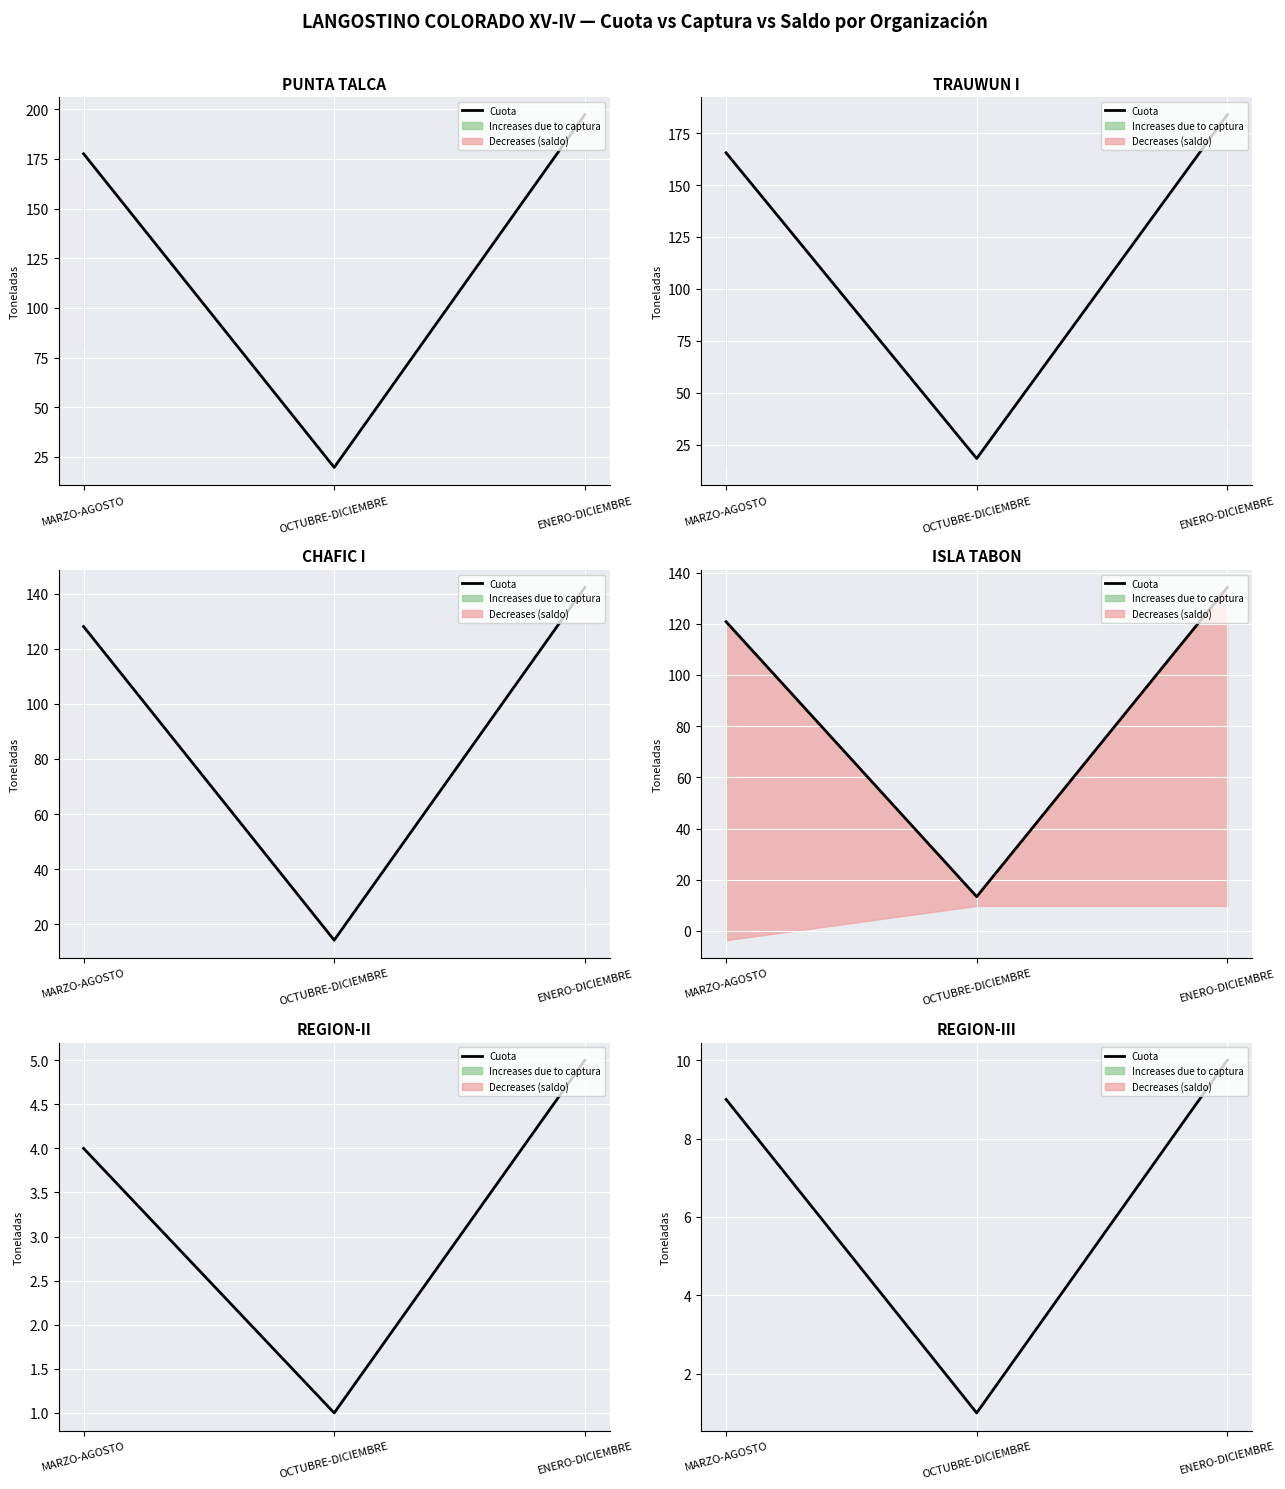

Approximately how many times larger is the value at ENERO-DICIEMBRE compared to MARZO-AGOSTO?

1.1